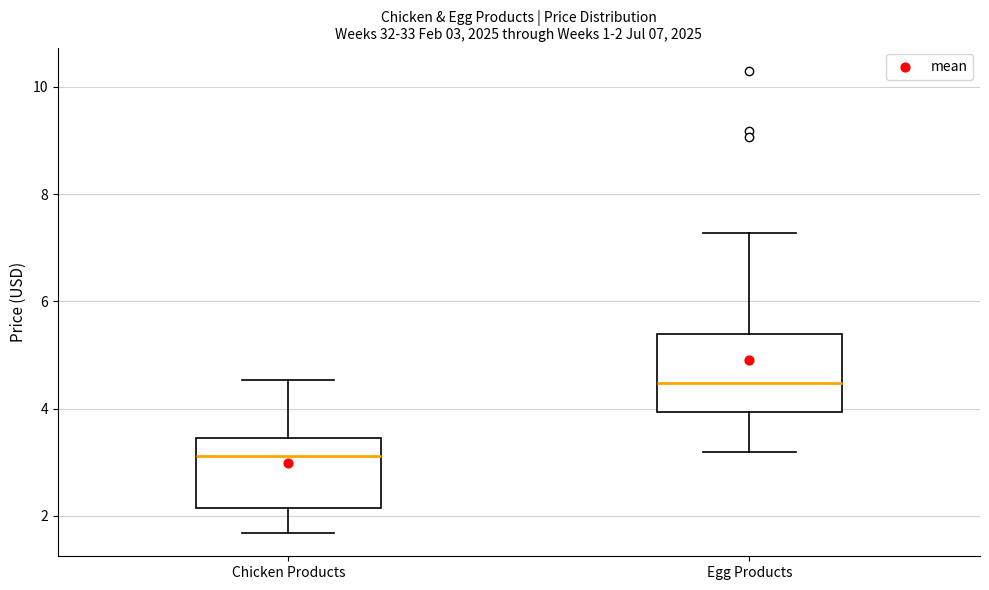

Which box's median line is the highest?

Egg Products